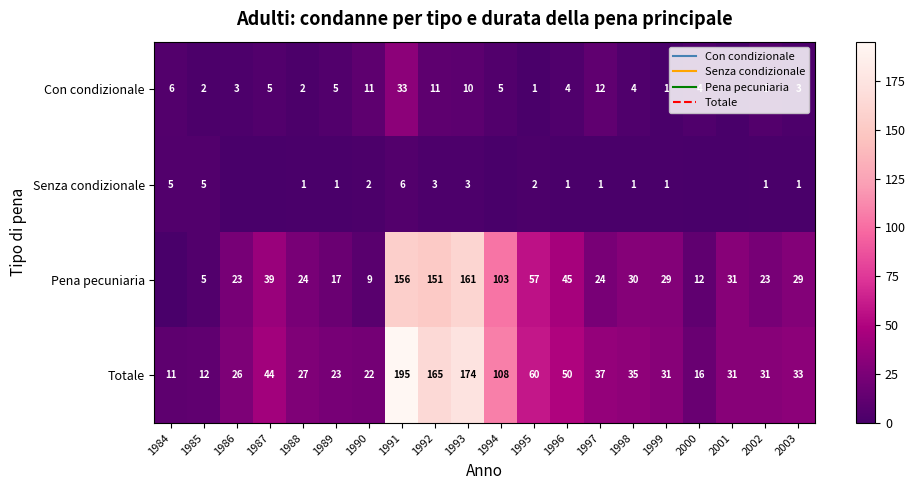

What is the sum of the Pena pecuniaria values at 1985 and 1990?

14